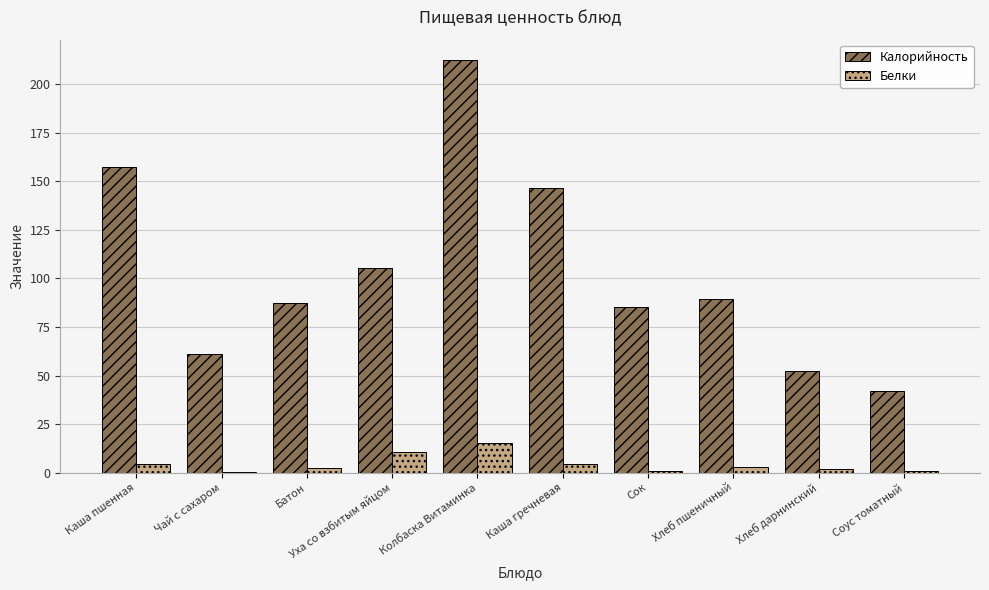

How many groups of bars are there?

10